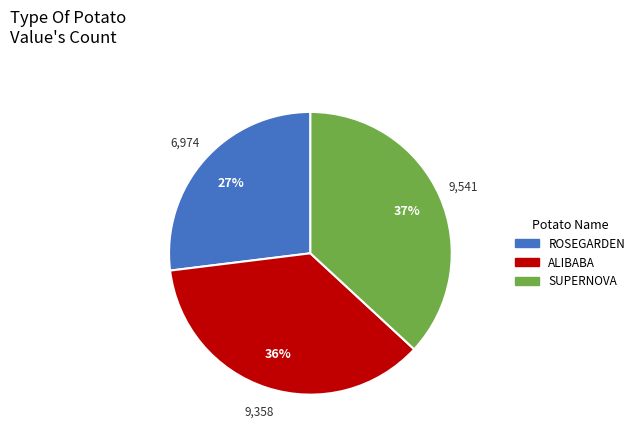

To the nearest percent, what portion does ALIBABA represent?

36%